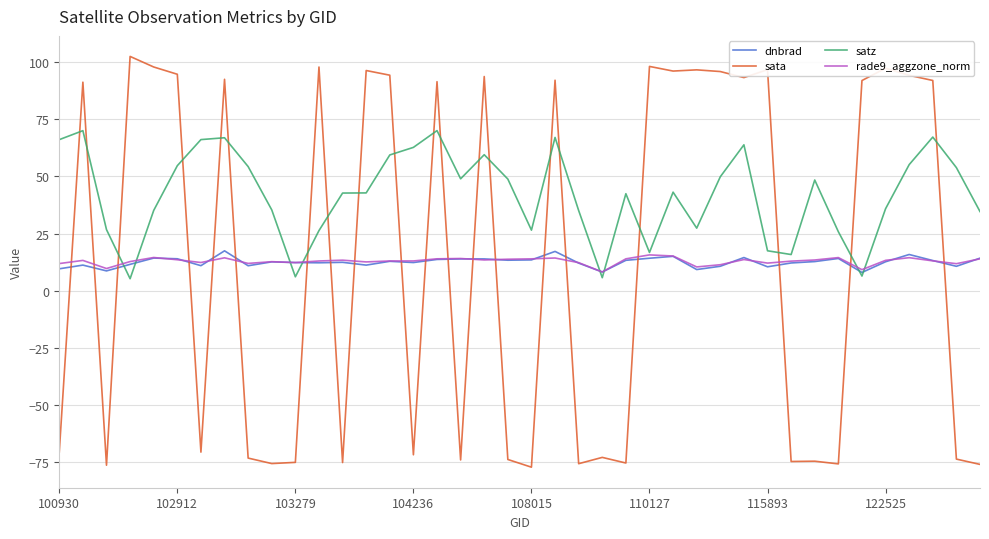

What is the maximum value for sata?

102.6